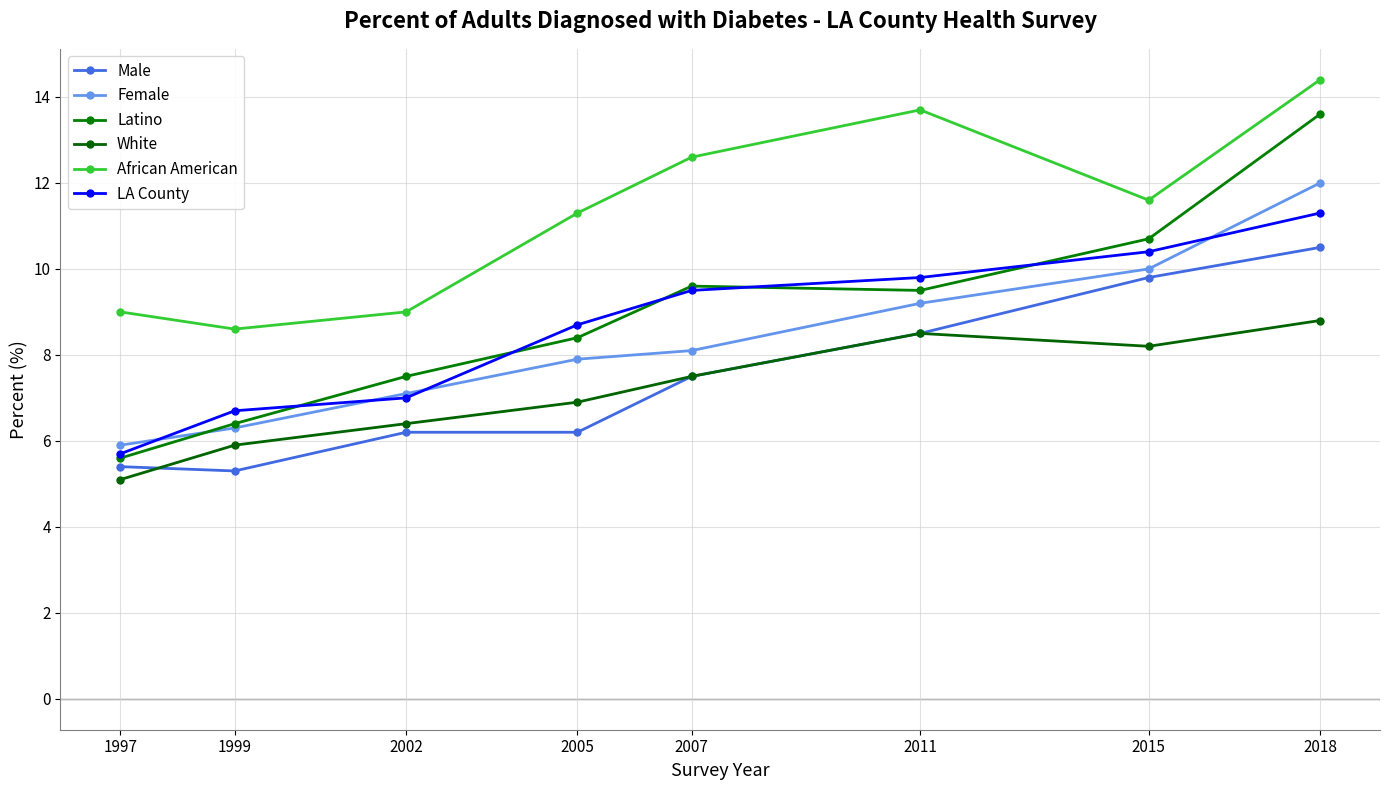

True or false: Latino and White cross at least once.

False